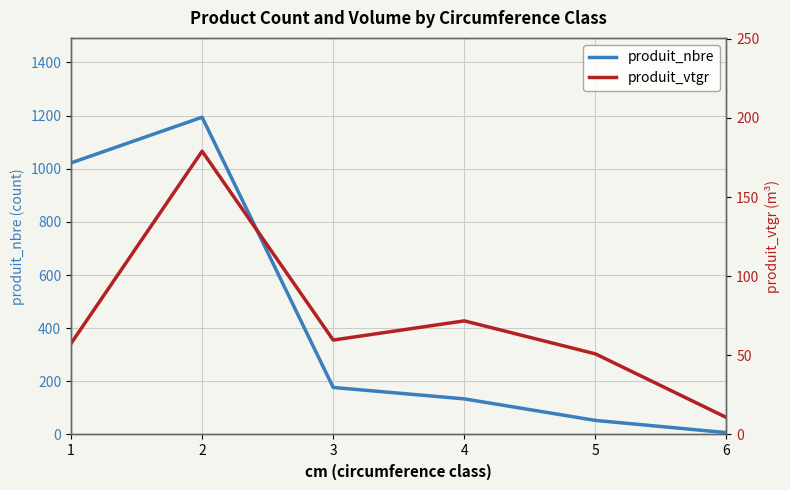

In produit_nbre, how many points are higher than both neighbors (excluding endpoints)?

1